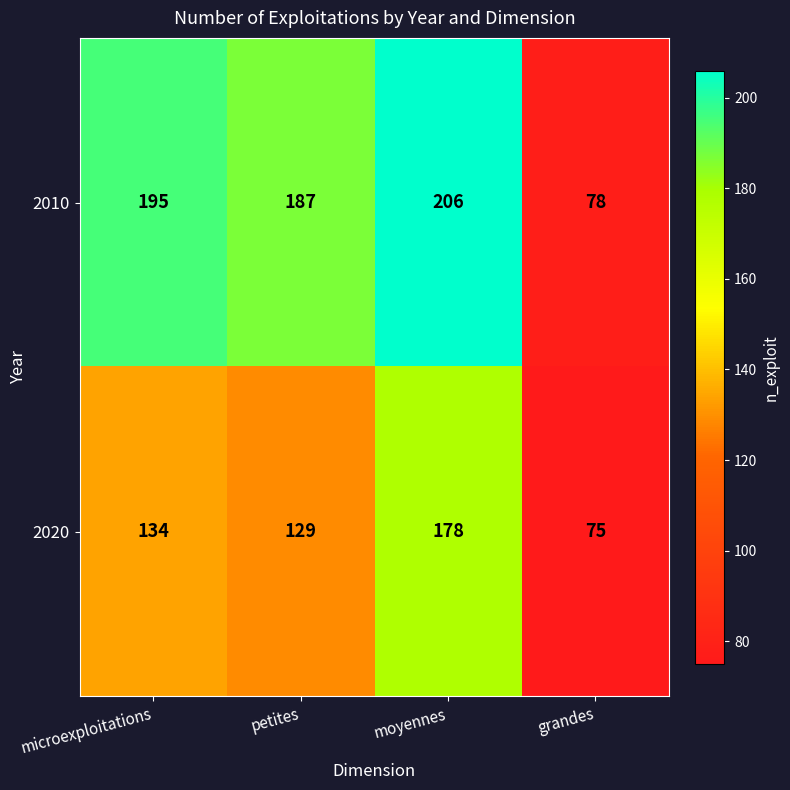

Which label corresponds to the smallest value in the chart?

grandes